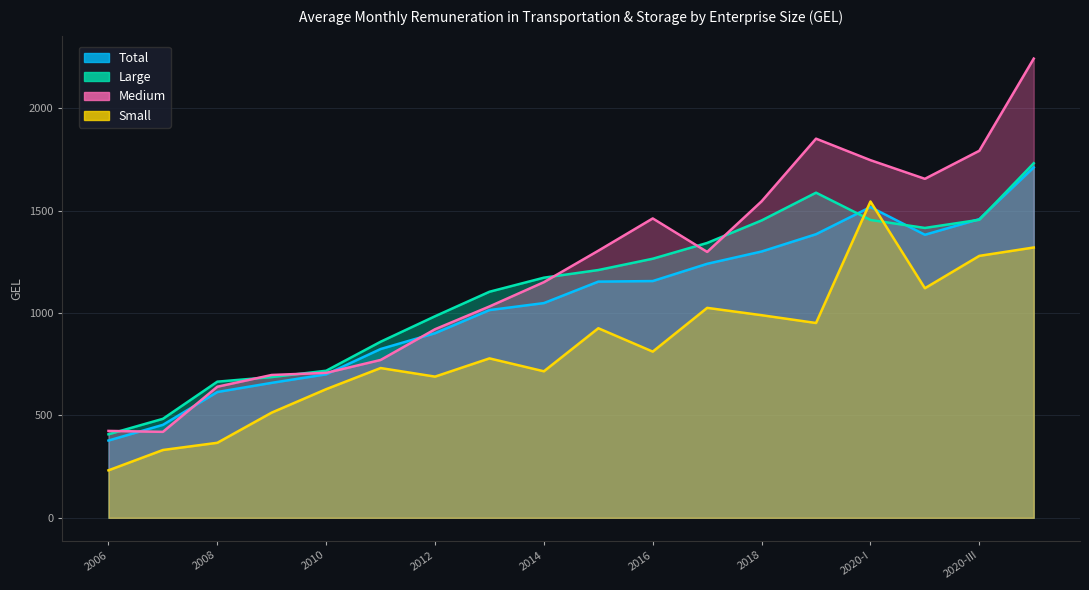

List the labels in order of Medium value, smallest first.

2007, 2006, 2008, 2009, 2010, 2011, 2012, 2013, 2014, 2017, 2015, 2016, 2018, 2020-II, 2020-I, 2020-III, 2019, 2020-IV